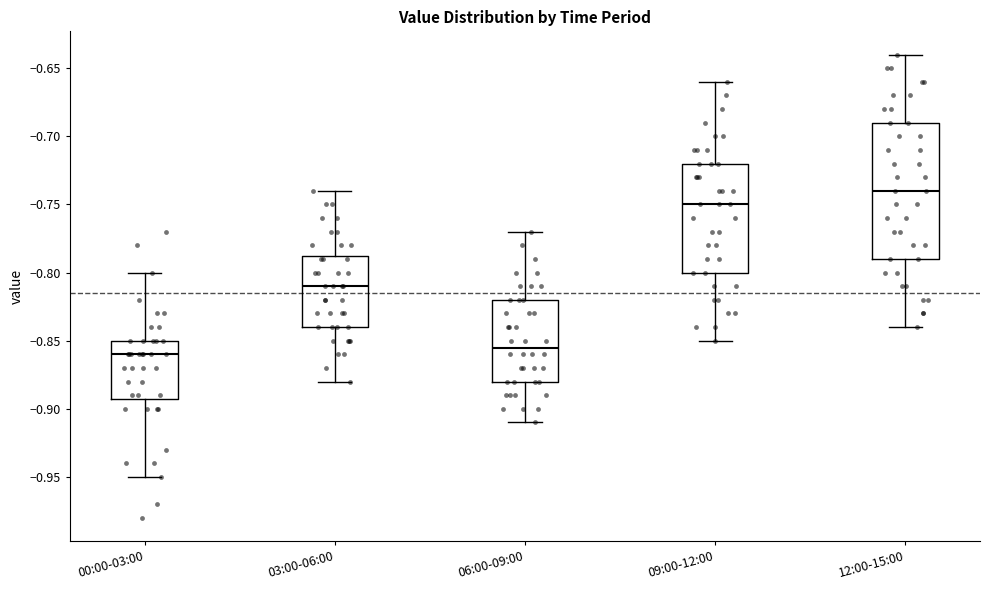

Where does the median line of the box for 00:00-03:00 sit on the y-axis? The values are not printed on the chart, so give them approximately, as read against the axis.

-0.860